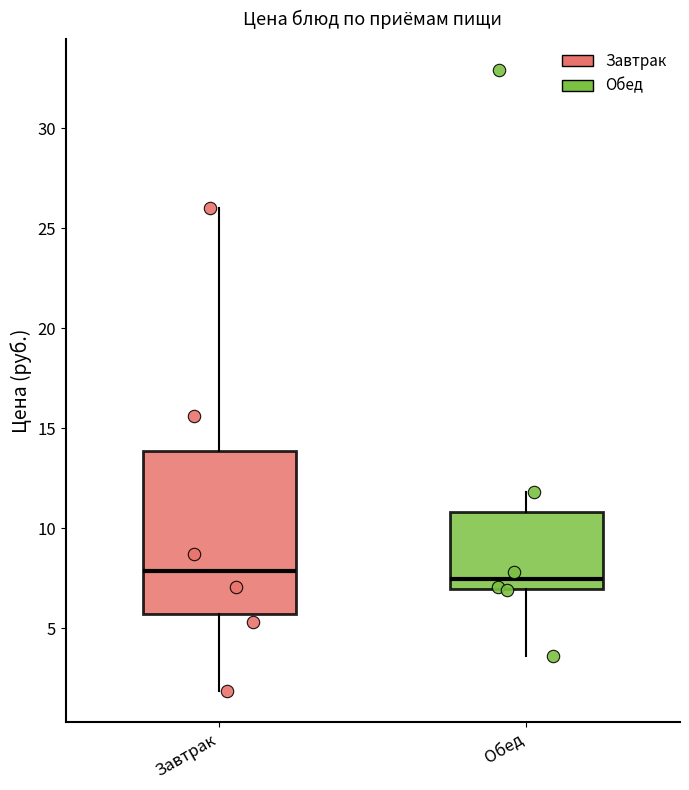

Reading left to right, transcribe this box plot: for each box, give where its median line is, the range the box spans, and where its two whiskers end, as read against the y-axis. The values are not printed on the chart, so give them approximately, as read against the axis.

Завтрак: median 8.0, box 5.5 to 14.0, whiskers 2.0 to 26.0
Обед: median 7.5, box 7.0 to 11.0, whiskers 3.5 to 12.0